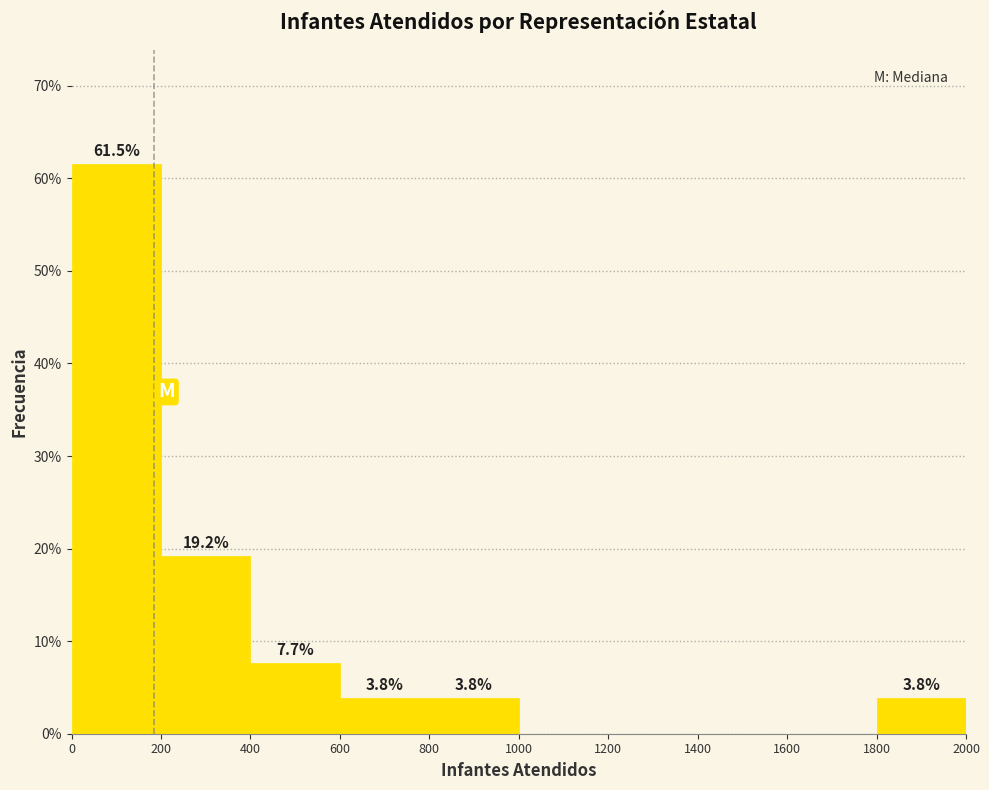

Which range on the x-axis has the tallest bar?

0 to 200